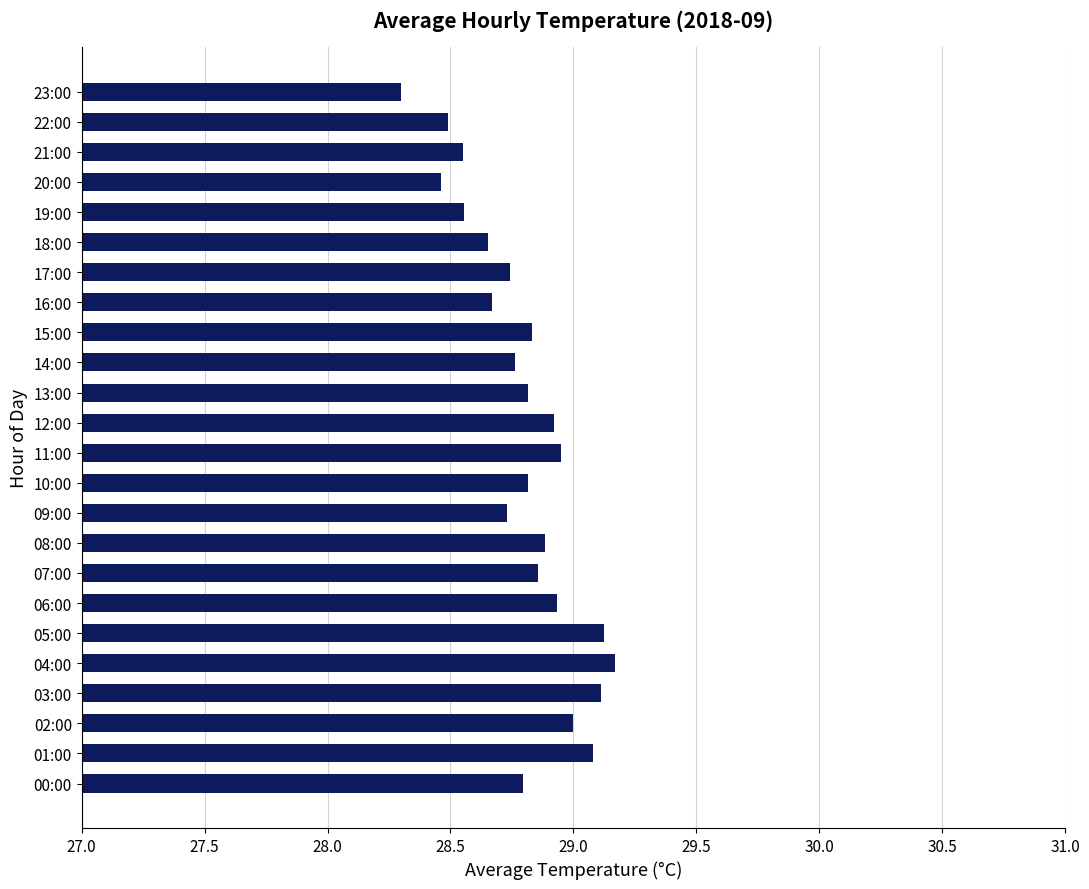

Are the bars horizontal?

Yes